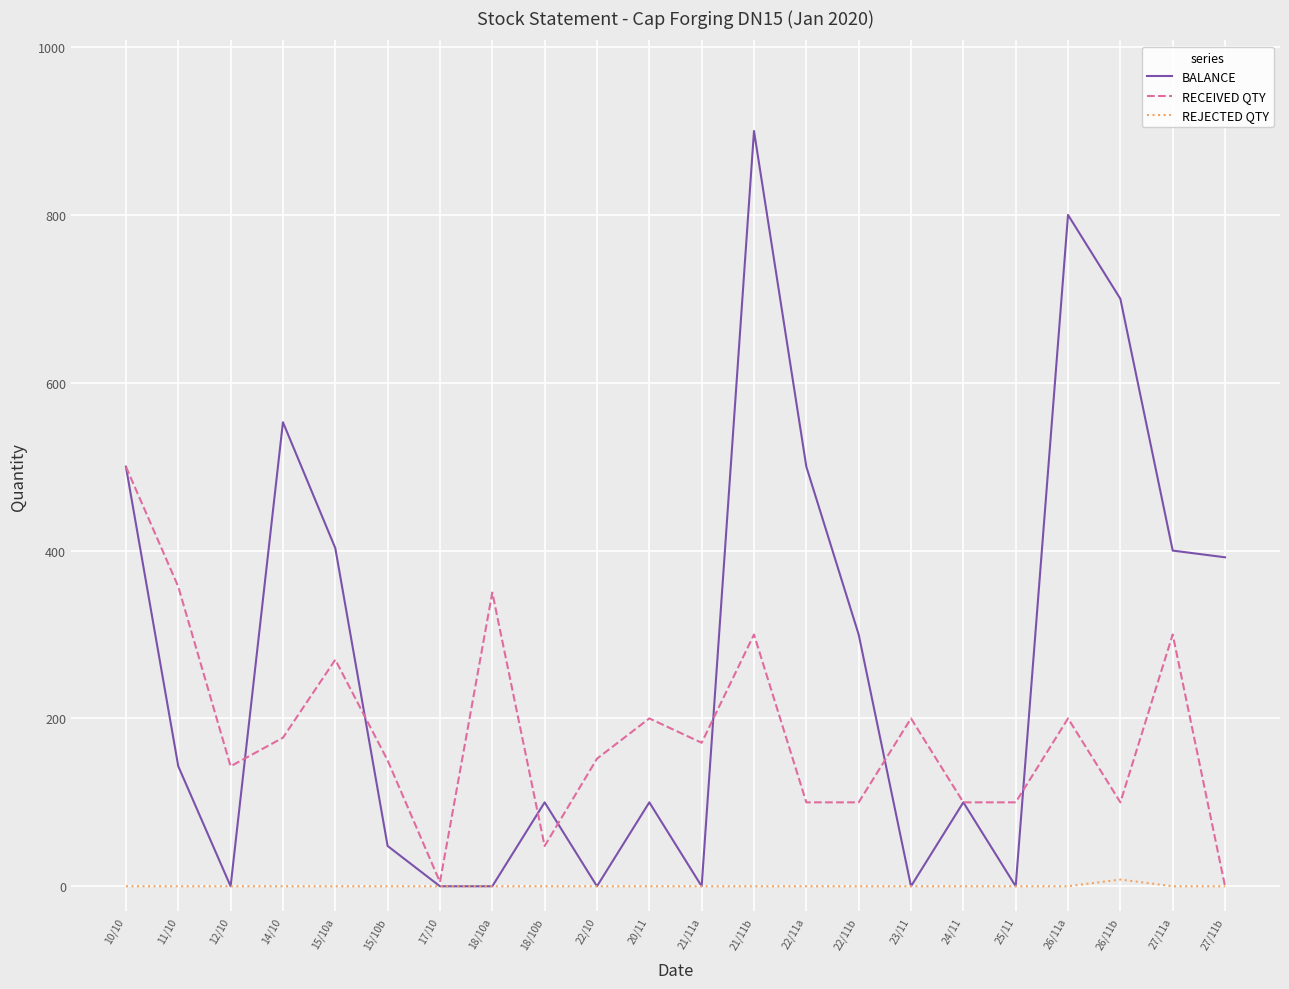

At which category is the sum across all series the highest?

21/11b